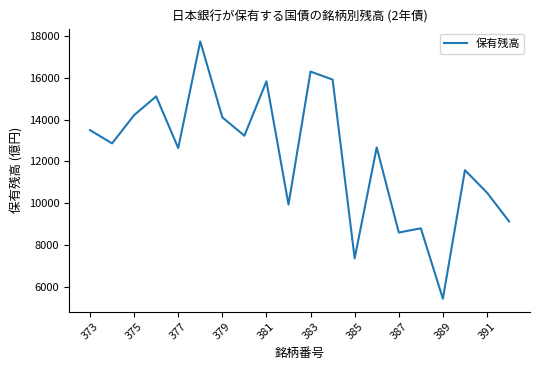

What is the greatest value displayed?

17739